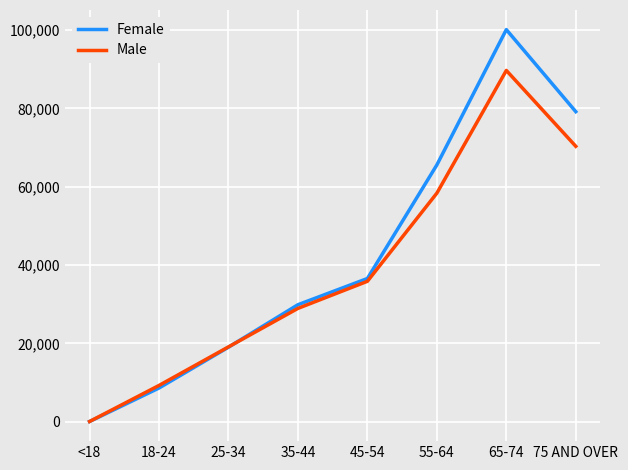

What are all the series names shown in the legend?

Female, Male